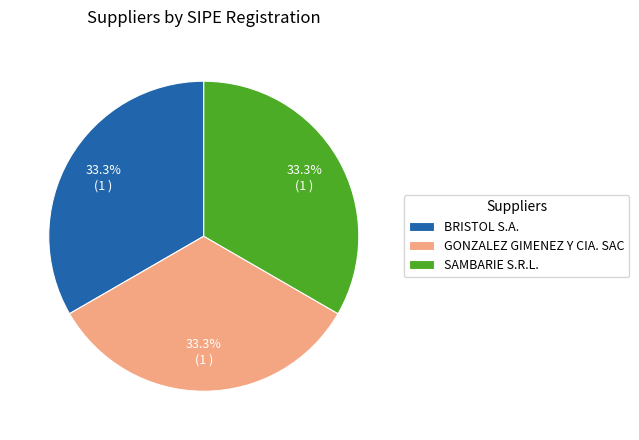

True or false: BRISTOL S.A. accounts for 20% of the total.

False